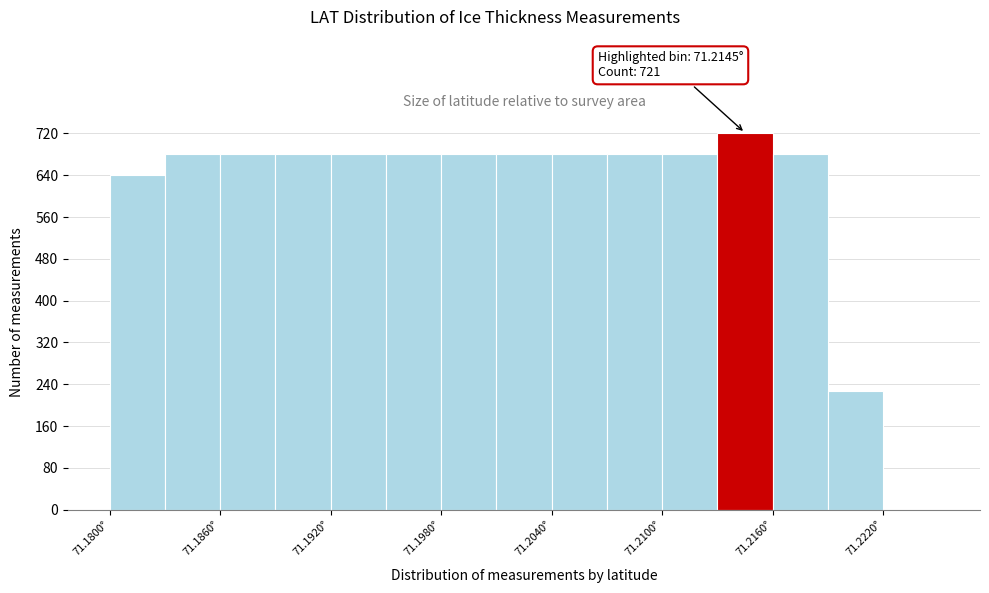

Read against the x-axis, roughly where is the centre of the tallest bar?

71.215